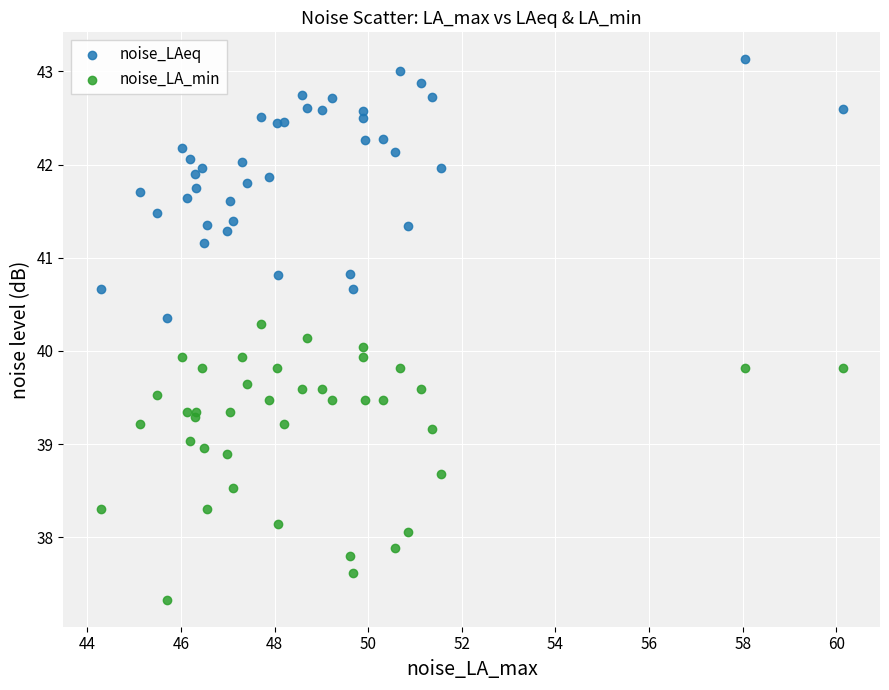

What are all the series names shown in the legend?

noise_LAeq, noise_LA_min